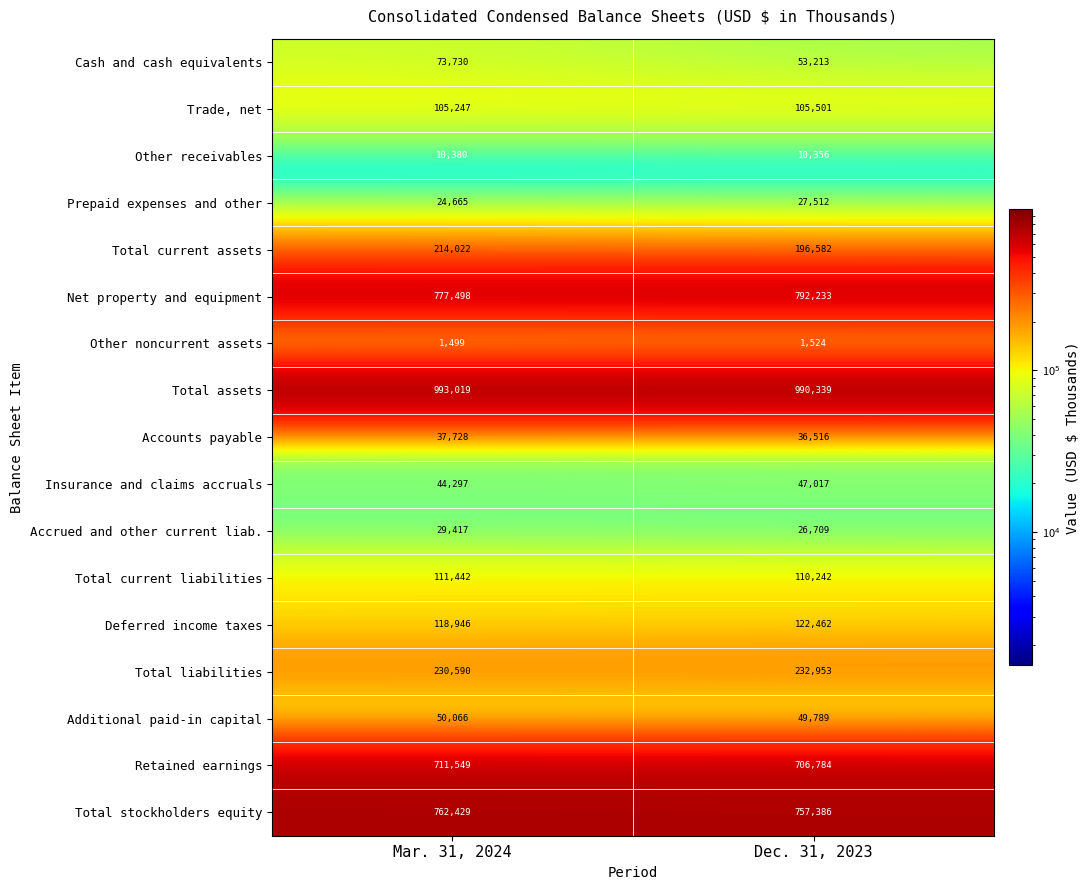

True or false: Total current liabilities has a value of 62788 at Dec. 31, 2023.

False